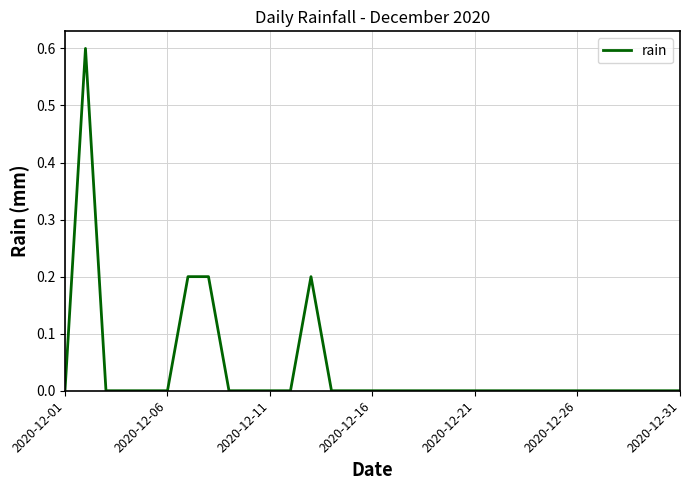

What is the maximum value shown in the chart?

0.6